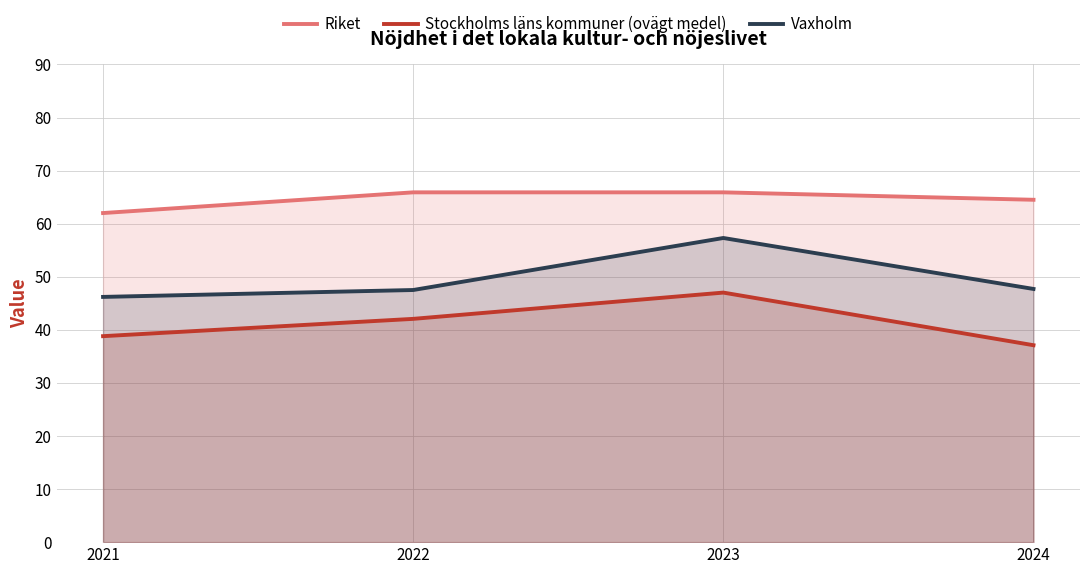

True or false: Vaxholm has a value of 57.3 at 2023.

True